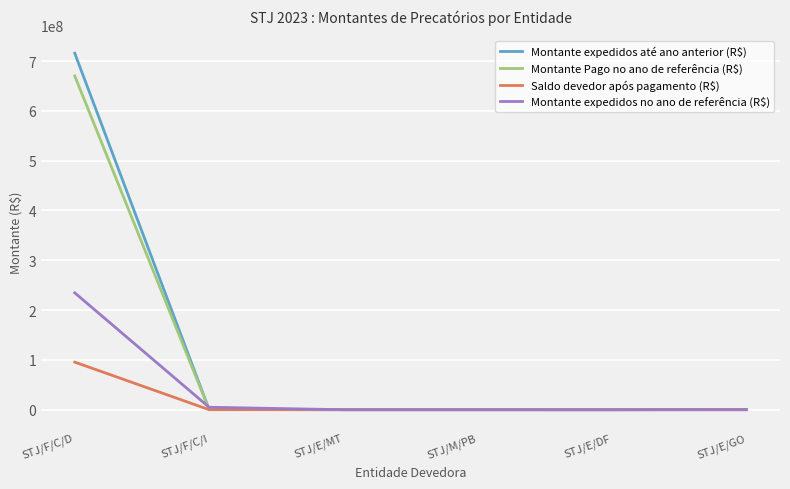

How many categories are shown in the chart?

6